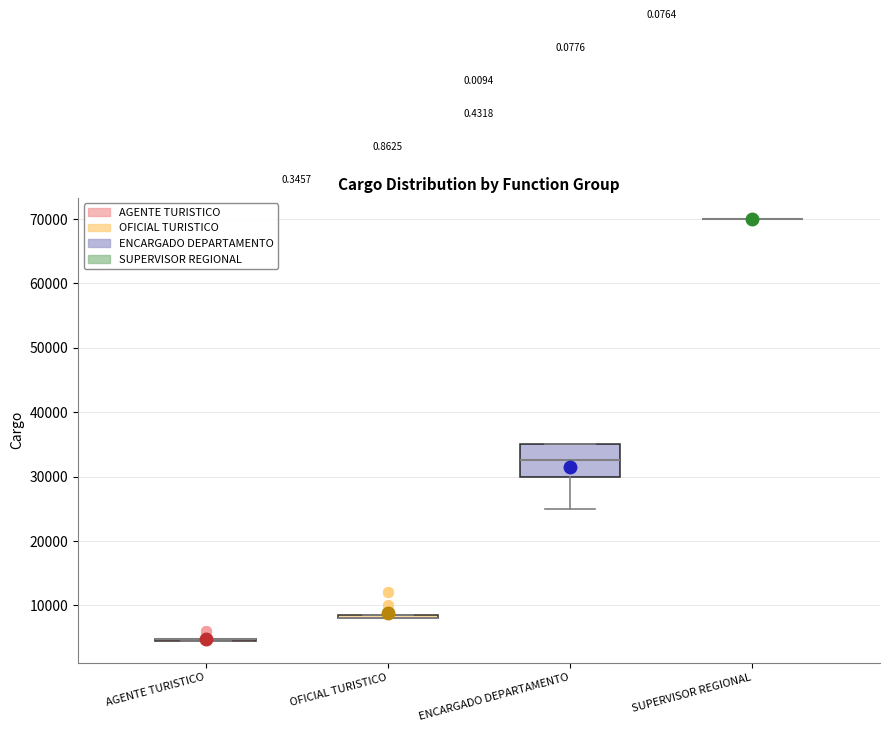

Comparing the boxes themselves (not the whiskers), which one is the tallest?

ENCARGADO DEPARTAMENTO